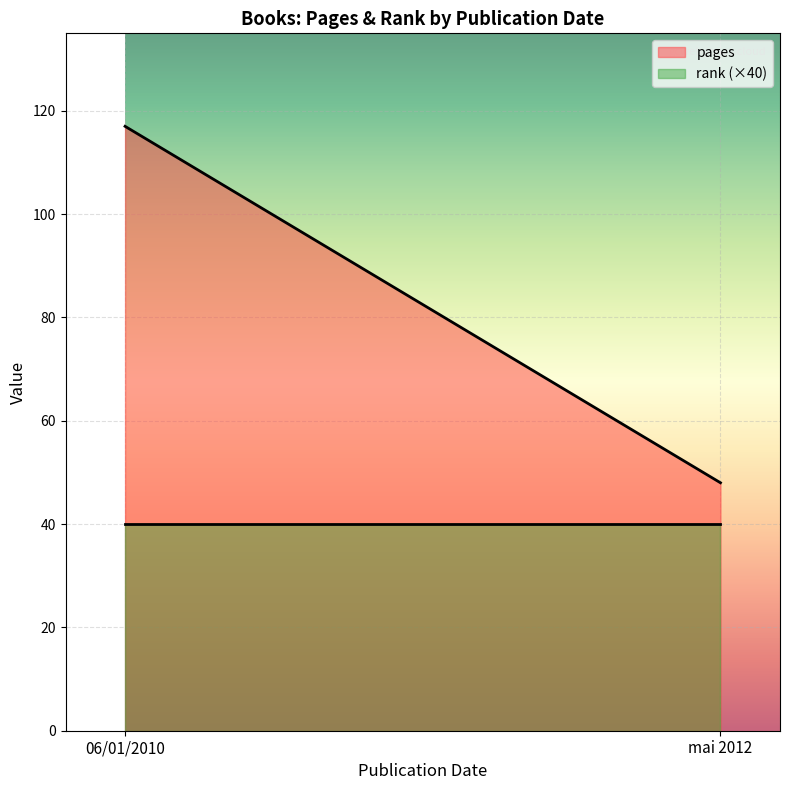

The rank series shows 1 at 06/01/2010. True or false?

True